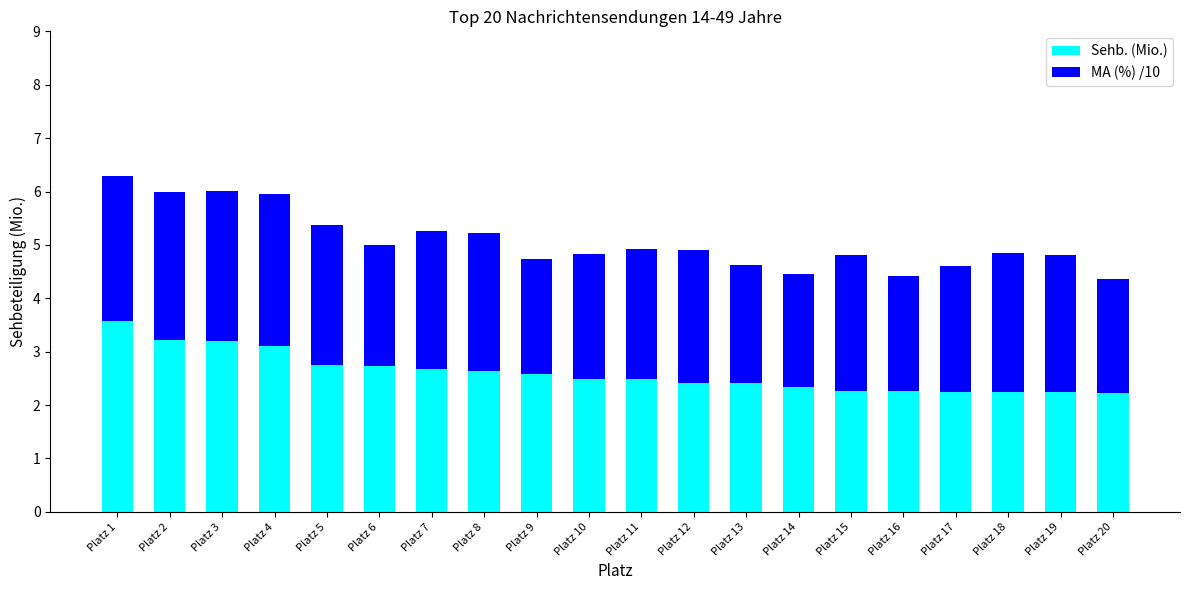

What is the difference between the maximum and minimum values in the Sehb. (Mio.) series?

1.4